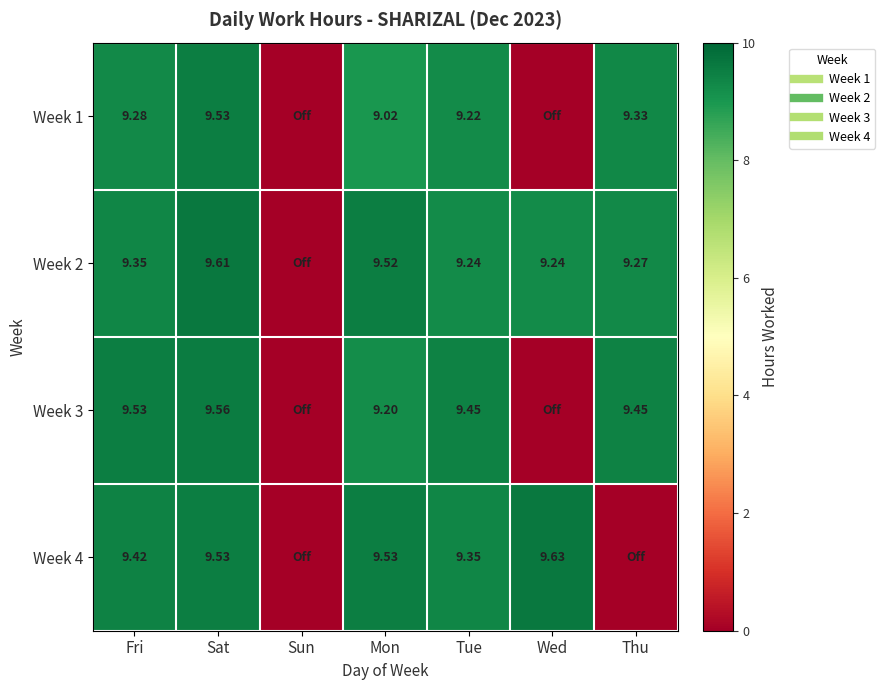

At which category does the chart reach its minimum across all series?

Sun